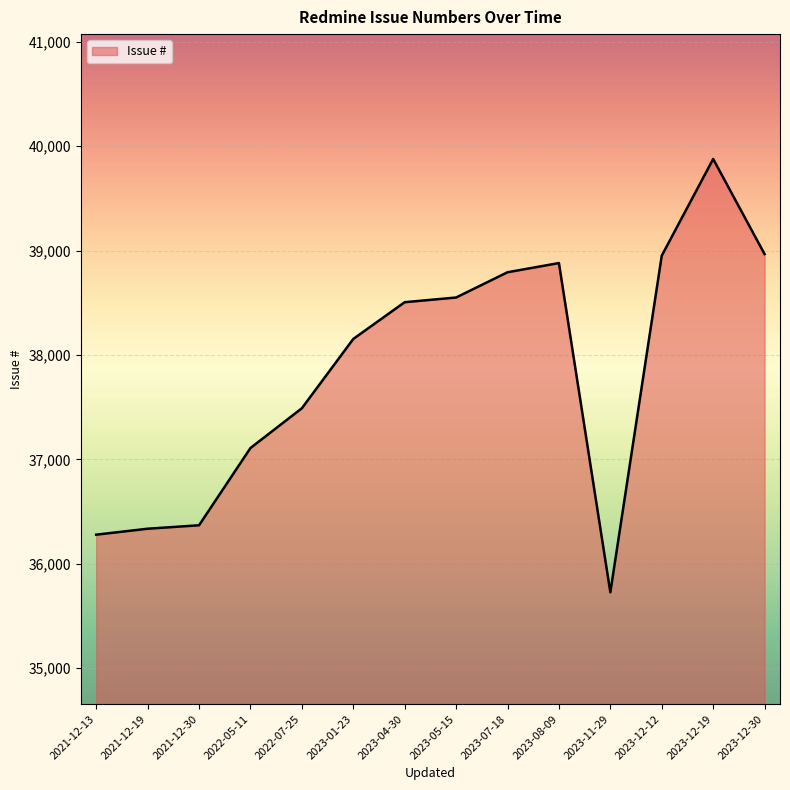

Does the chart display data point markers on the line(s)?

No